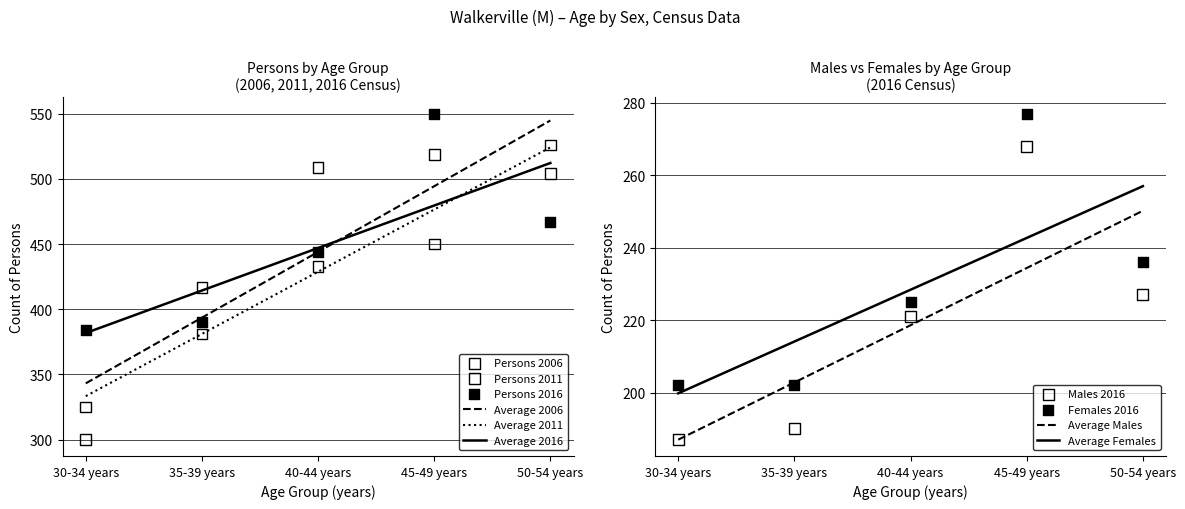

Is the value of Persons 2016 at 40-44 years greater than the value of Males 2016 at 35-39 years?

Yes